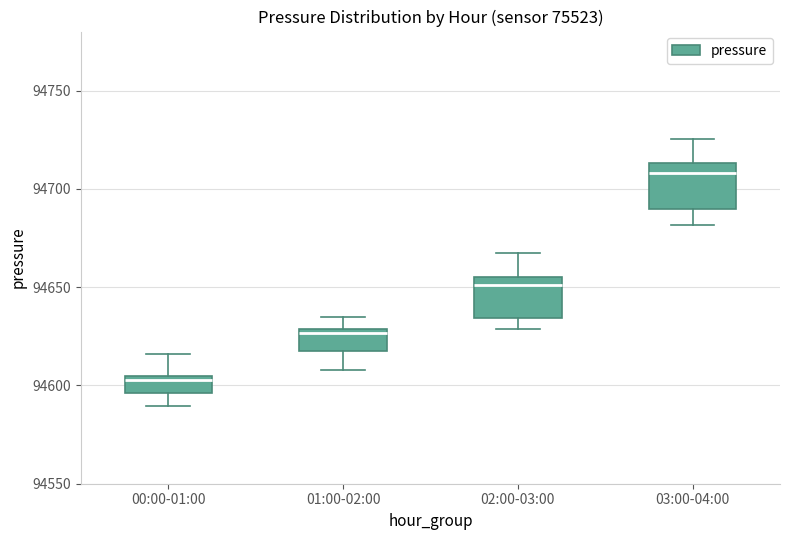

Which box has the lowest median line?

00:00-01:00